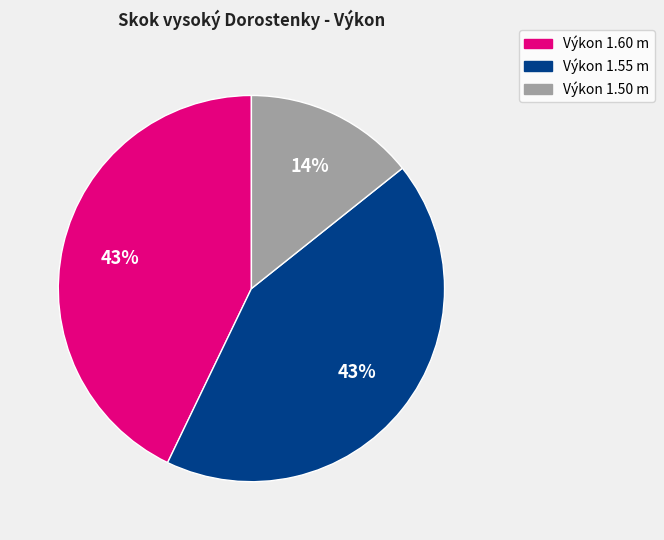

Does any single category account for the majority?

No